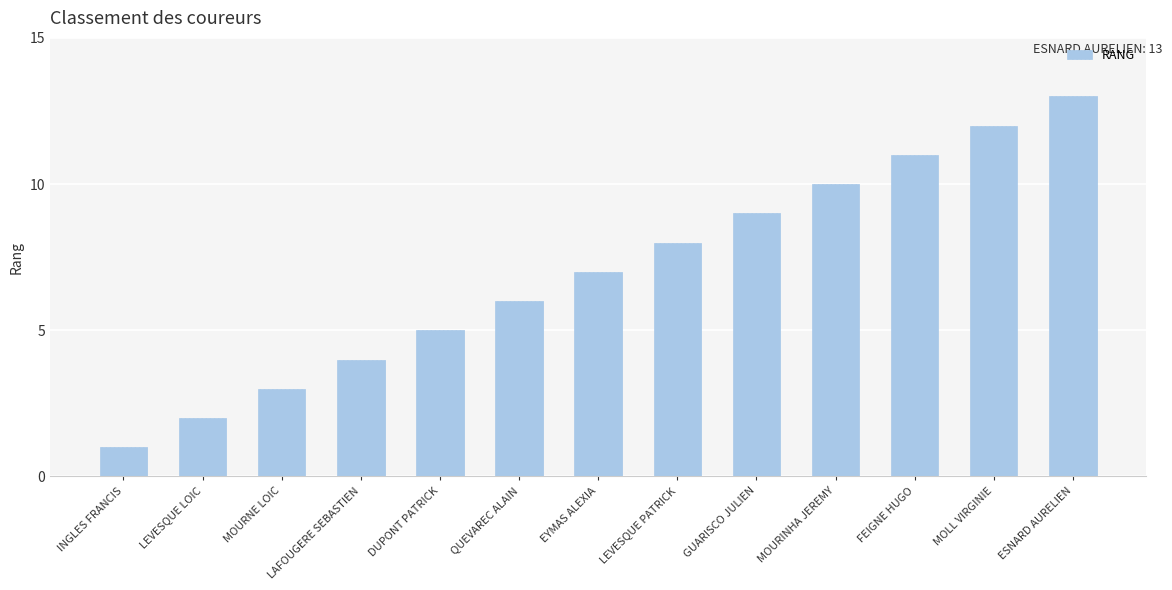

Between EYMAS ALEXIA and FEIGNE HUGO, which is larger?

FEIGNE HUGO